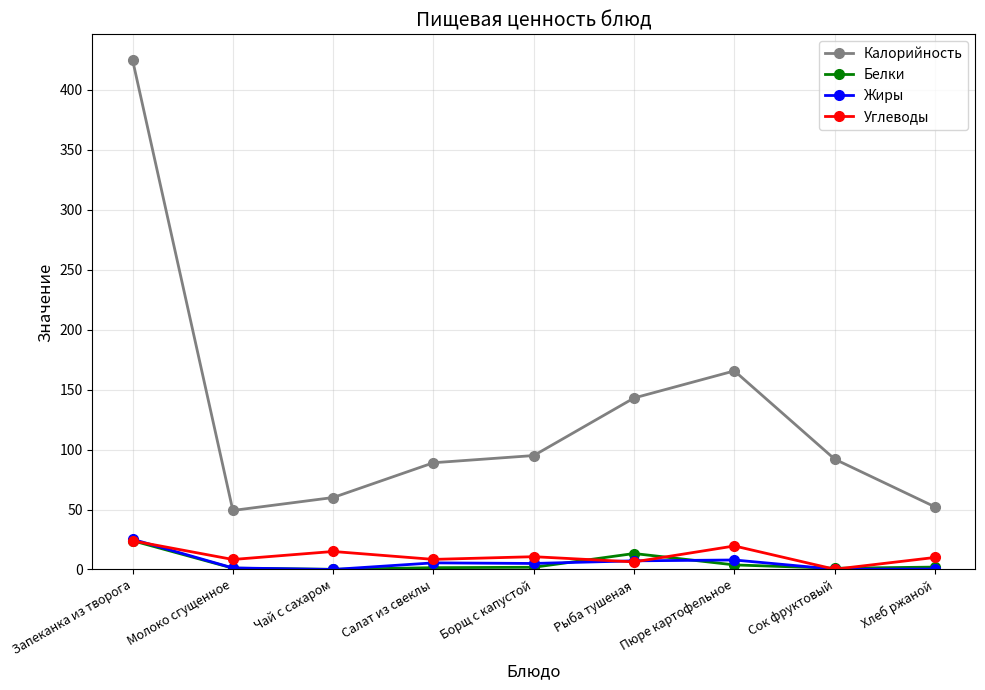

True or false: Калорийность and Углеводы intersect in this chart.

False